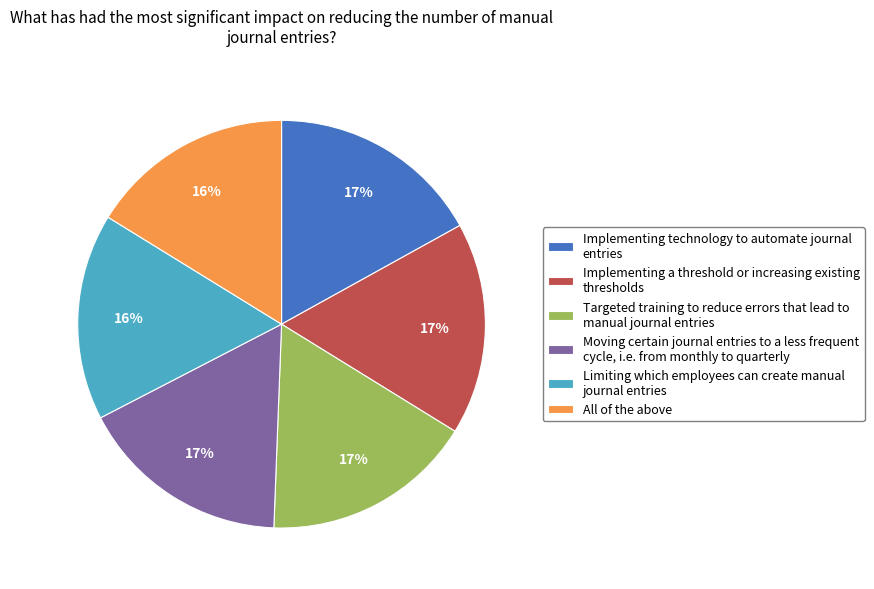

What percentage is the Targeted training to reduce errors that lead to manual journal entries slice, to the nearest percent?

17%